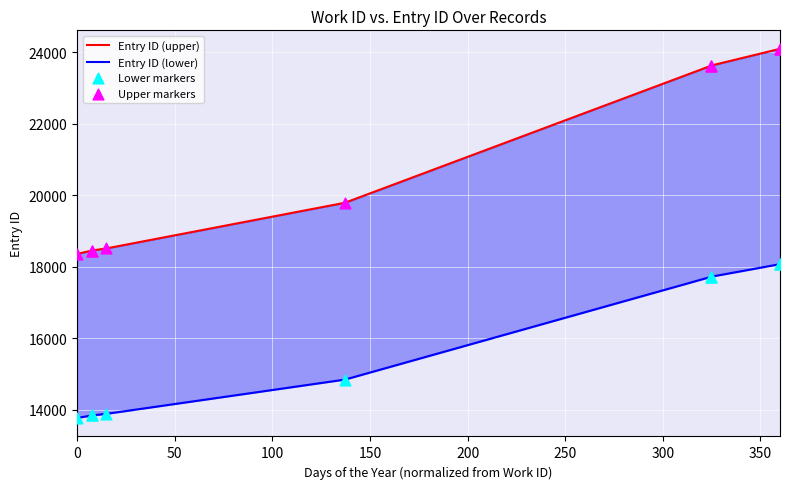

Which series has the largest total across all categories?

Entry ID (upper)